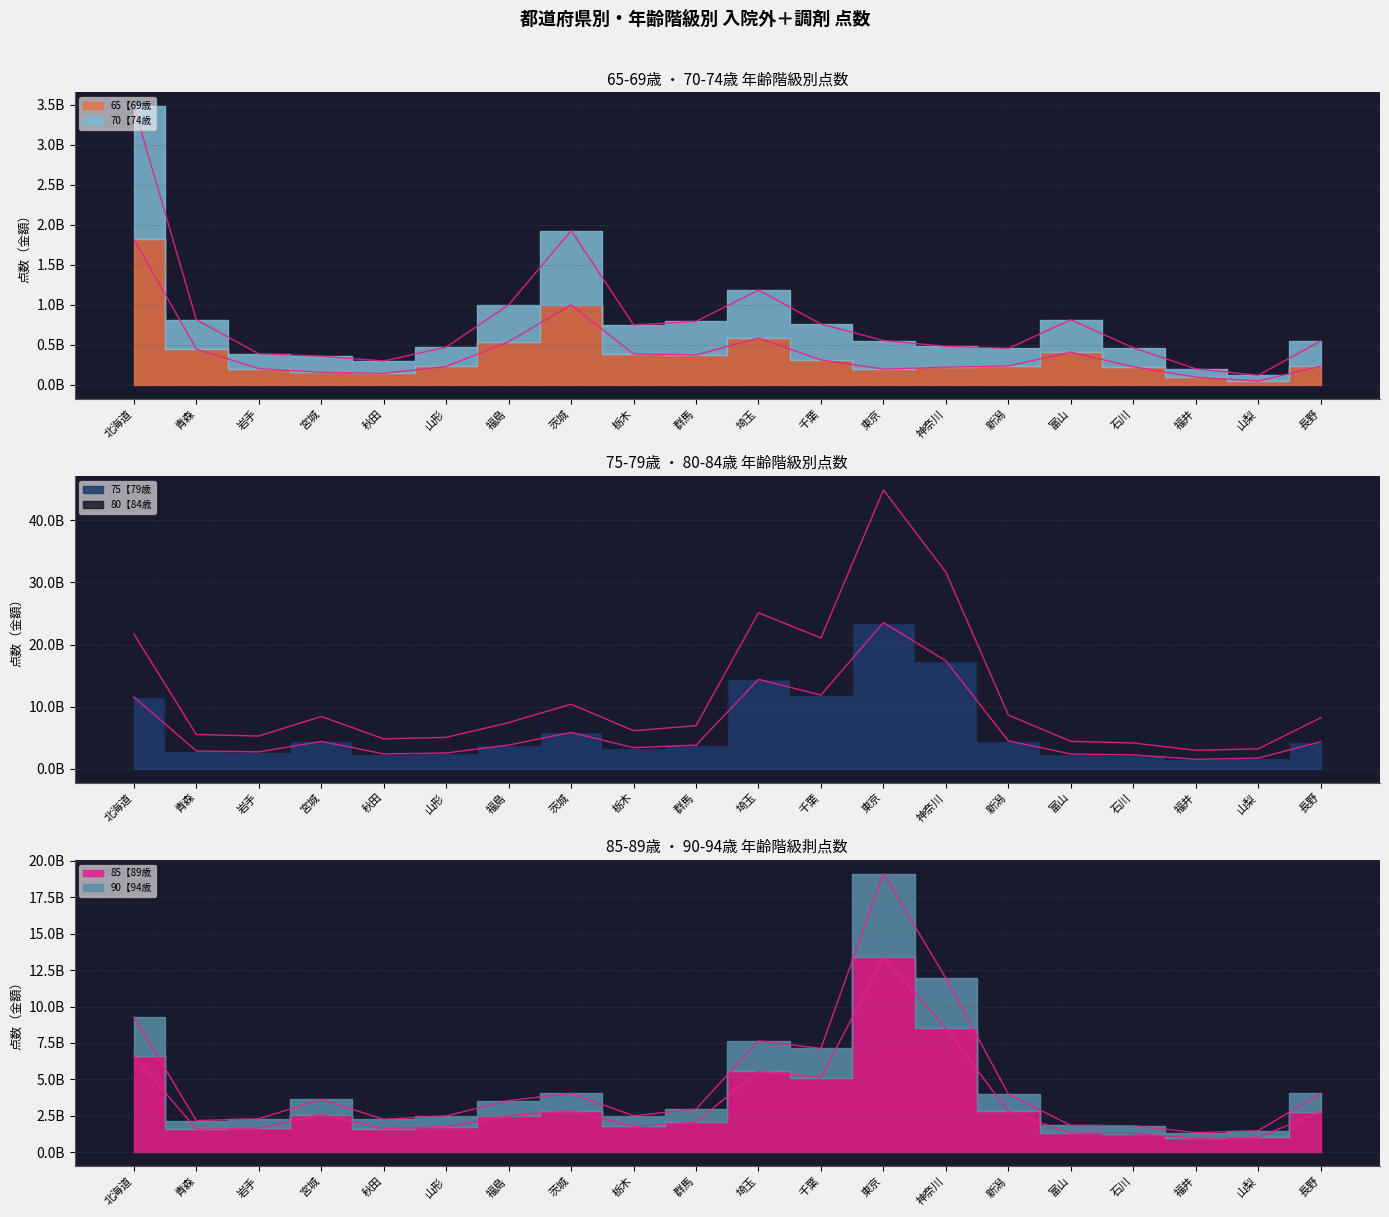

True or false: 85【89歳 and 65【69歳 intersect in this chart.

False